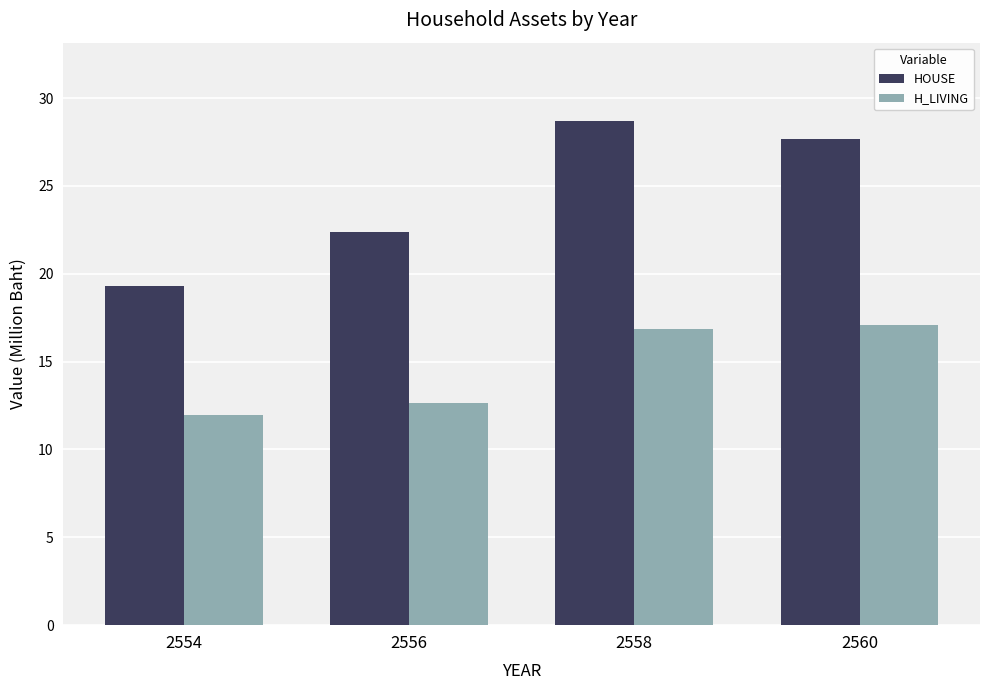

What is the difference between the maximum and minimum values in the HOUSE series?

9.4